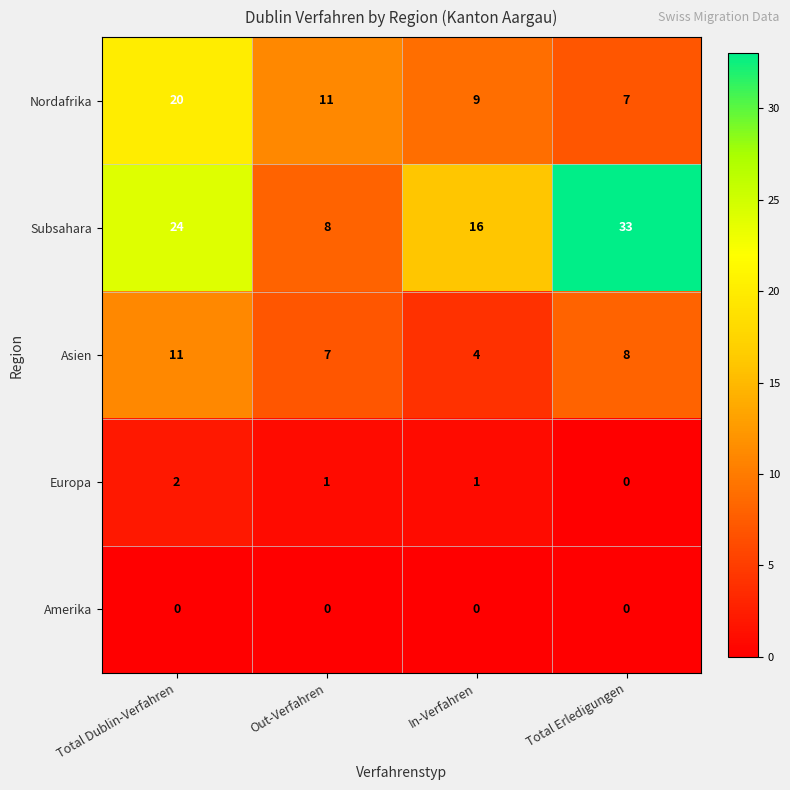

What is the difference between the maximum and minimum values in the Asien series?

7